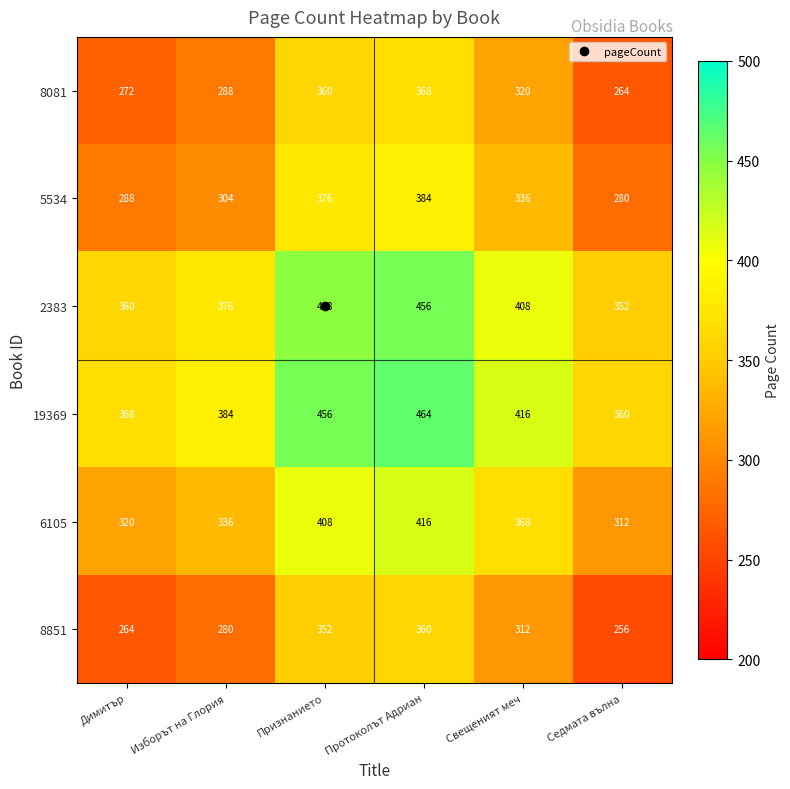

The value of 8851 at Протоколът Адриан is 360. True or false?

True